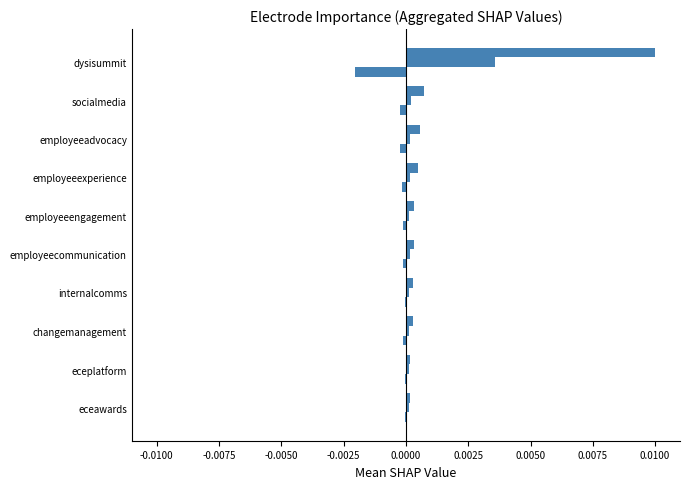

How many data points does each series have?

10